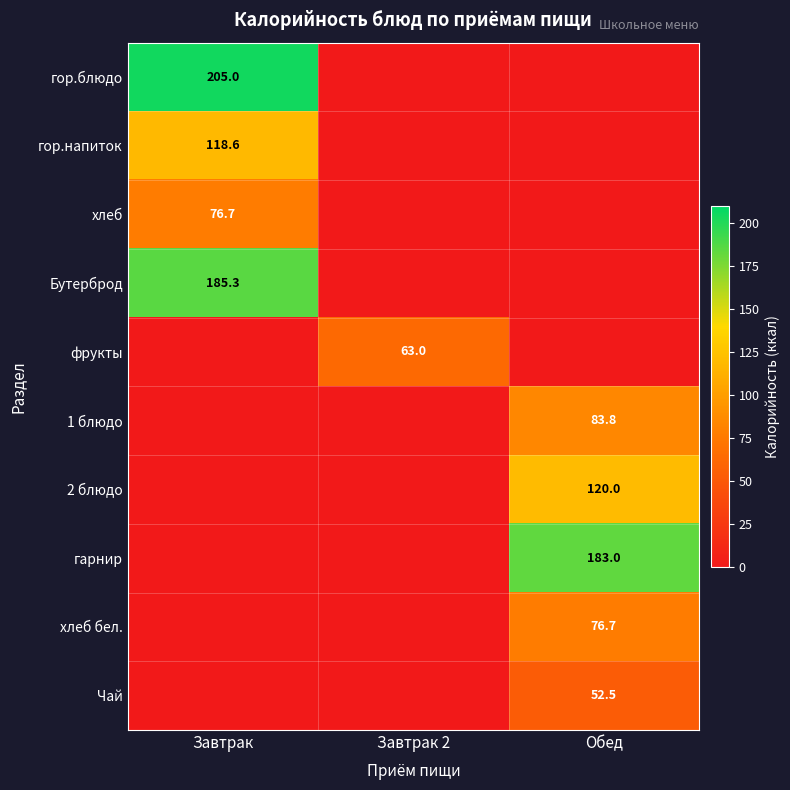

The 1 блюдо series shows 126.0 at Обед. True or false?

False